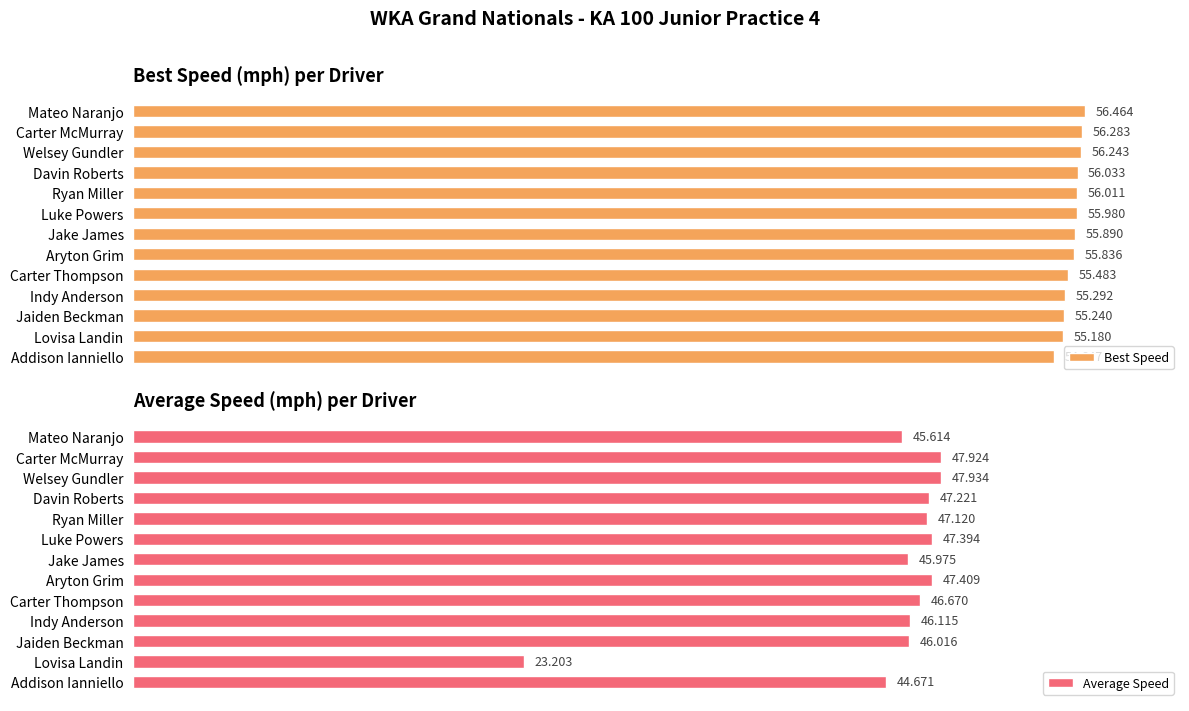

List the labels in order of Average Speed value, largest first.

Welsey Gundler, Carter McMurray, Aryton Grim, Luke Powers, Davin Roberts, Ryan Miller, Carter Thompson, Indy Anderson, Jaiden Beckman, Jake James, Mateo Naranjo, Addison Ianniello, Lovisa Landin